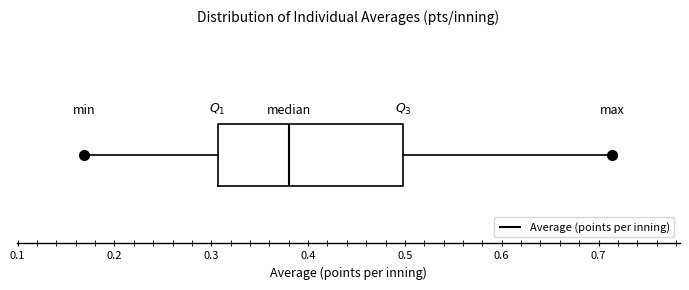

Transcribe this box plot: give where the median line is, the range the box spans, and where the two whiskers end, as read against the x-axis. The values are not printed on the chart, so give them approximately, as read against the axis.

median 0.38, box 0.31 to 0.50, whiskers 0.17 to 0.71